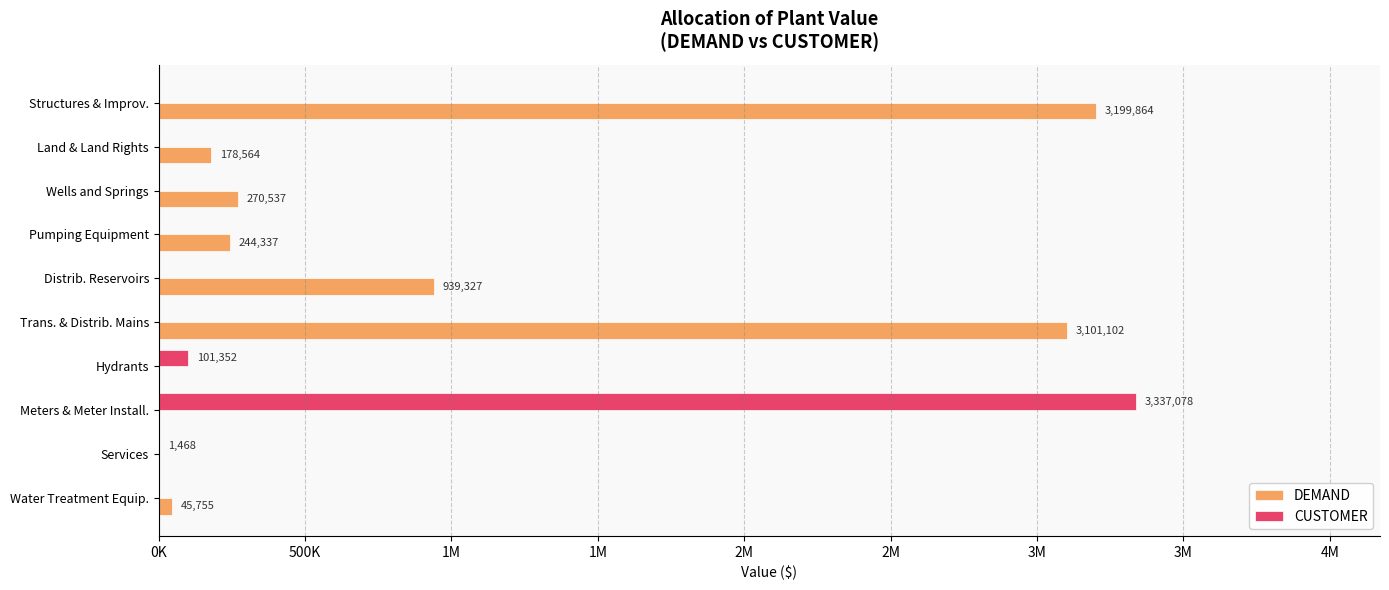

Reading right to left, what are all the values shown in this chart?

DEMAND: 45755	0	0	0	3101102	939327	244337	270537	178564	3199864
CUSTOMER: 0	1468	3337078	101352	0	0	0	0	0	0